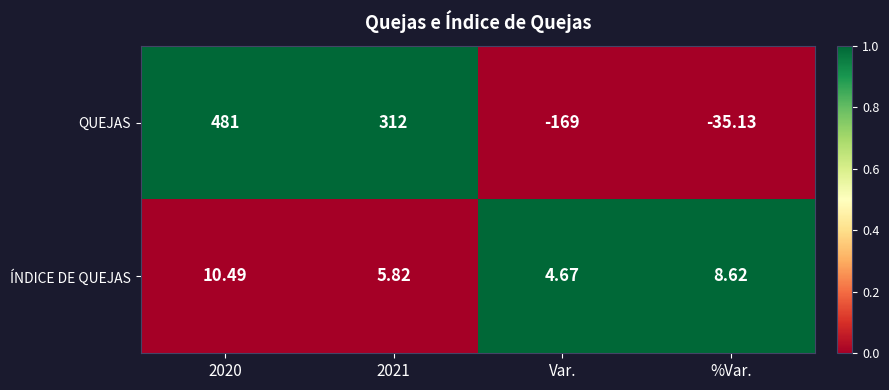

How many negative values does the QUEJAS series have?

2